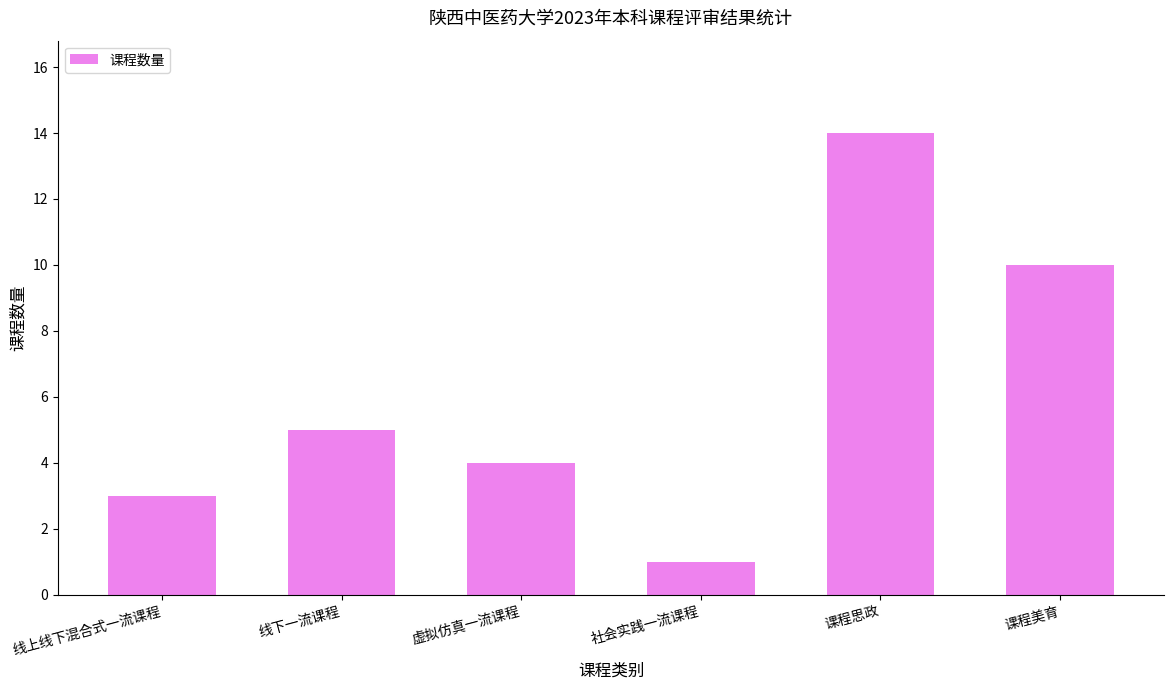

What is the maximum value shown in the chart?

14